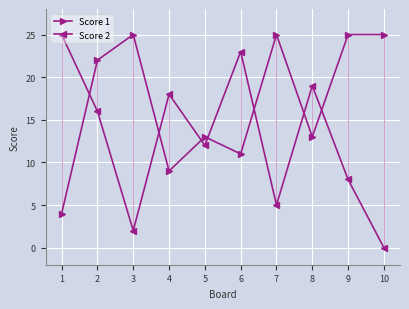

The Score 1 series shows 35 at 9. True or false?

False